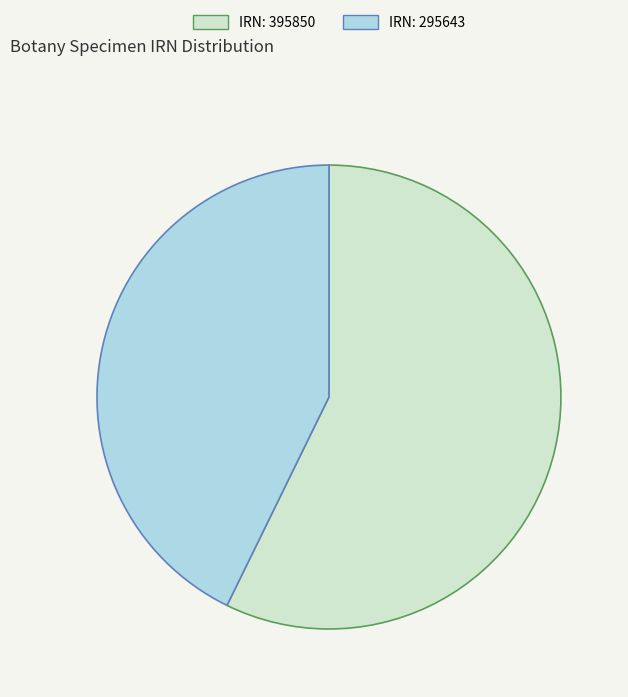

How many slices are in this pie chart?

2